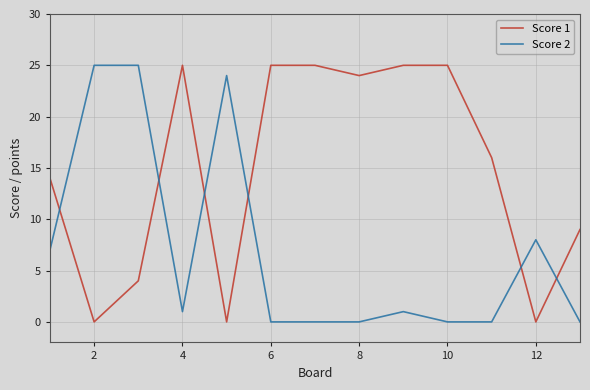

Which series ends up on top after the final intersection of Score 2 and Score 1?

Score 1